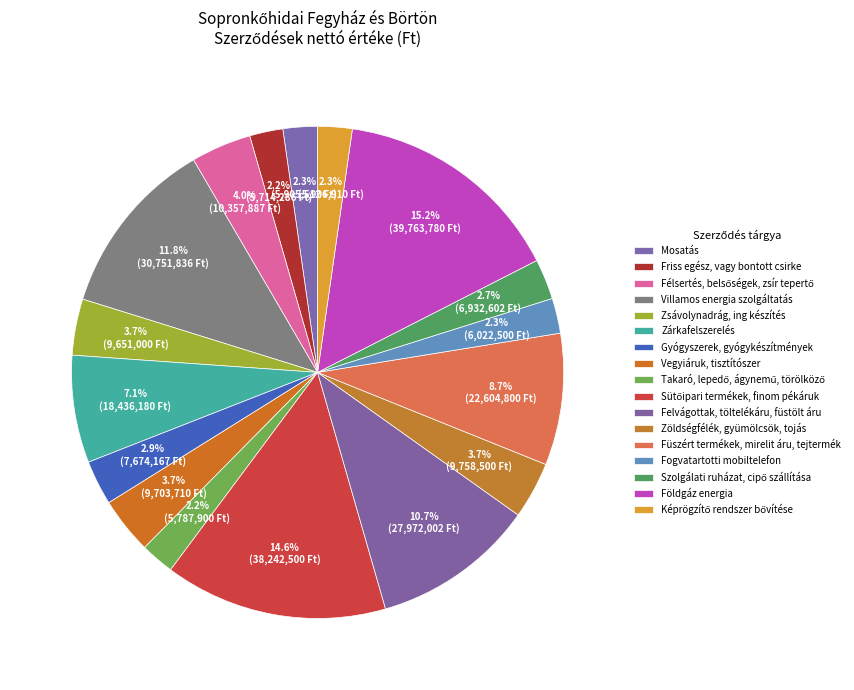

Count the number of slices in the pie.

17